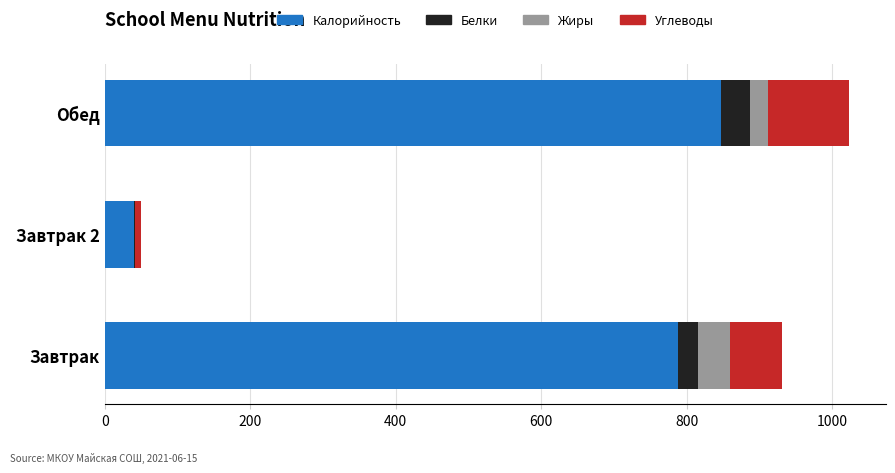

At which category is the sum across all series the highest?

Обед